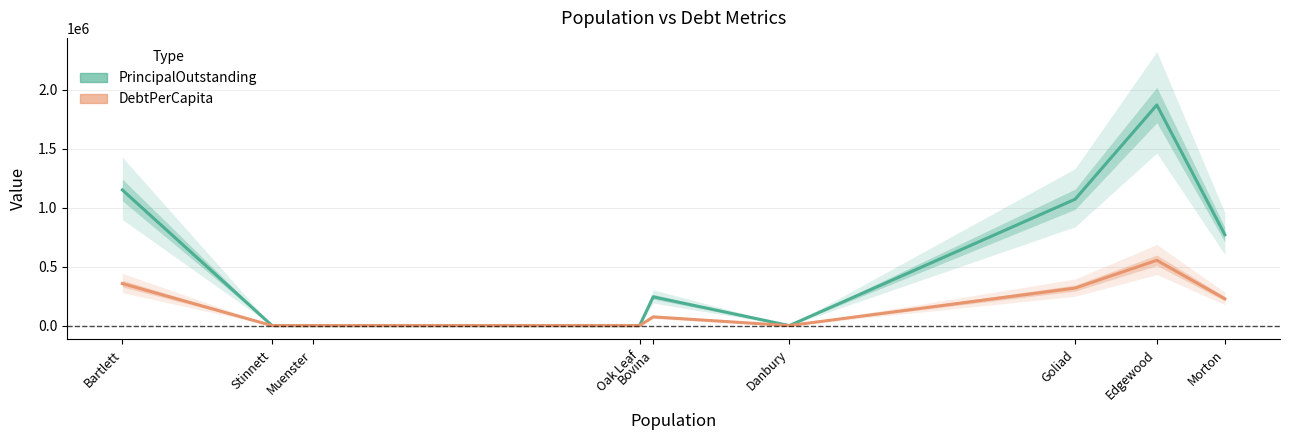

At Muenster, list the series in order from smallest to largest.

PrincipalOutstanding, DebtPerCapita